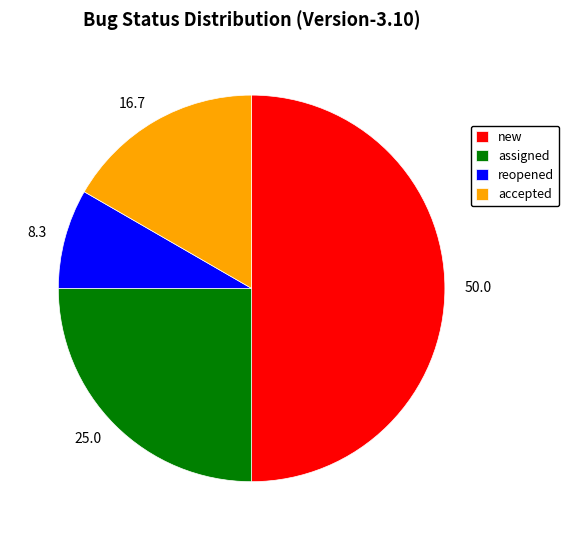

The reopened slice represents 8% of the pie. True or false?

True